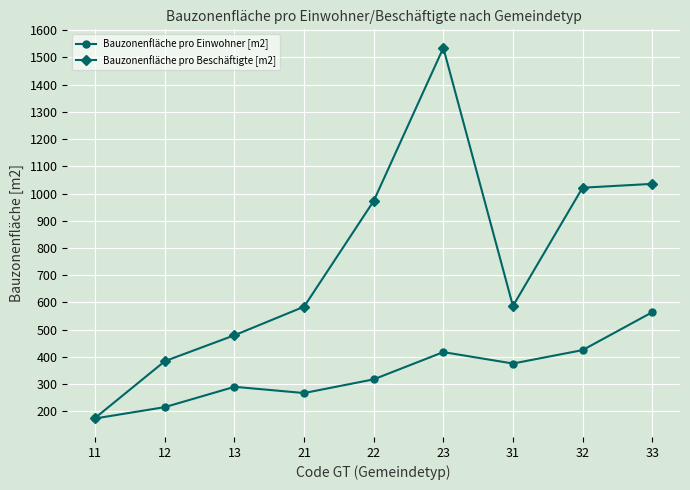

At how many categories does at least one series exceed 988?

3